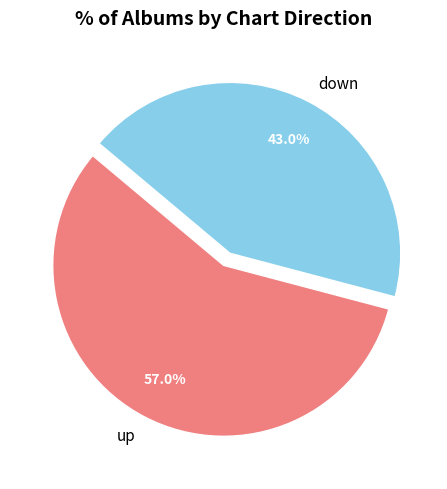

What is the smallest slice in the pie chart?

down